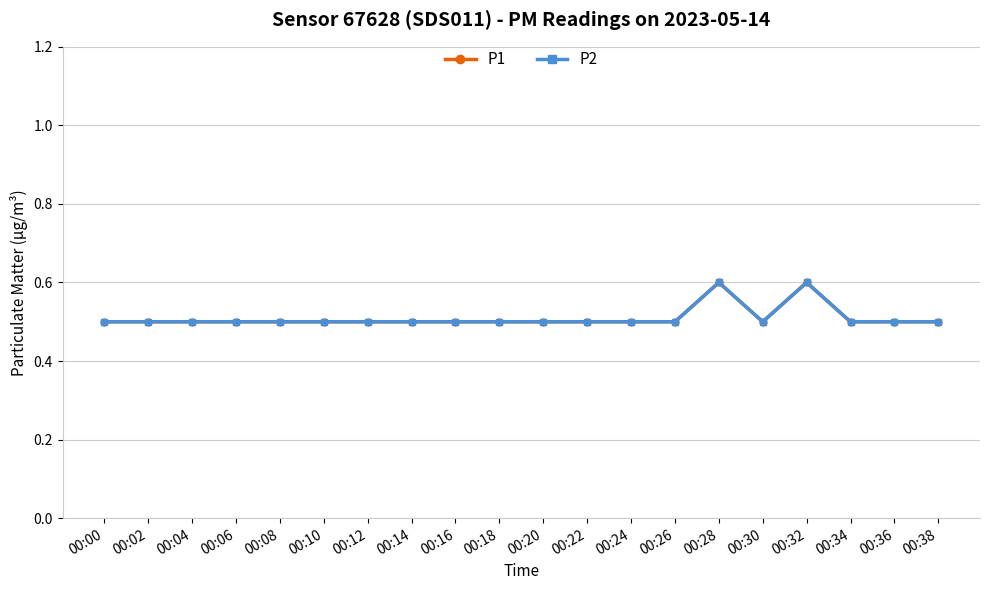

At which label is P1 closest to 0?

00:00